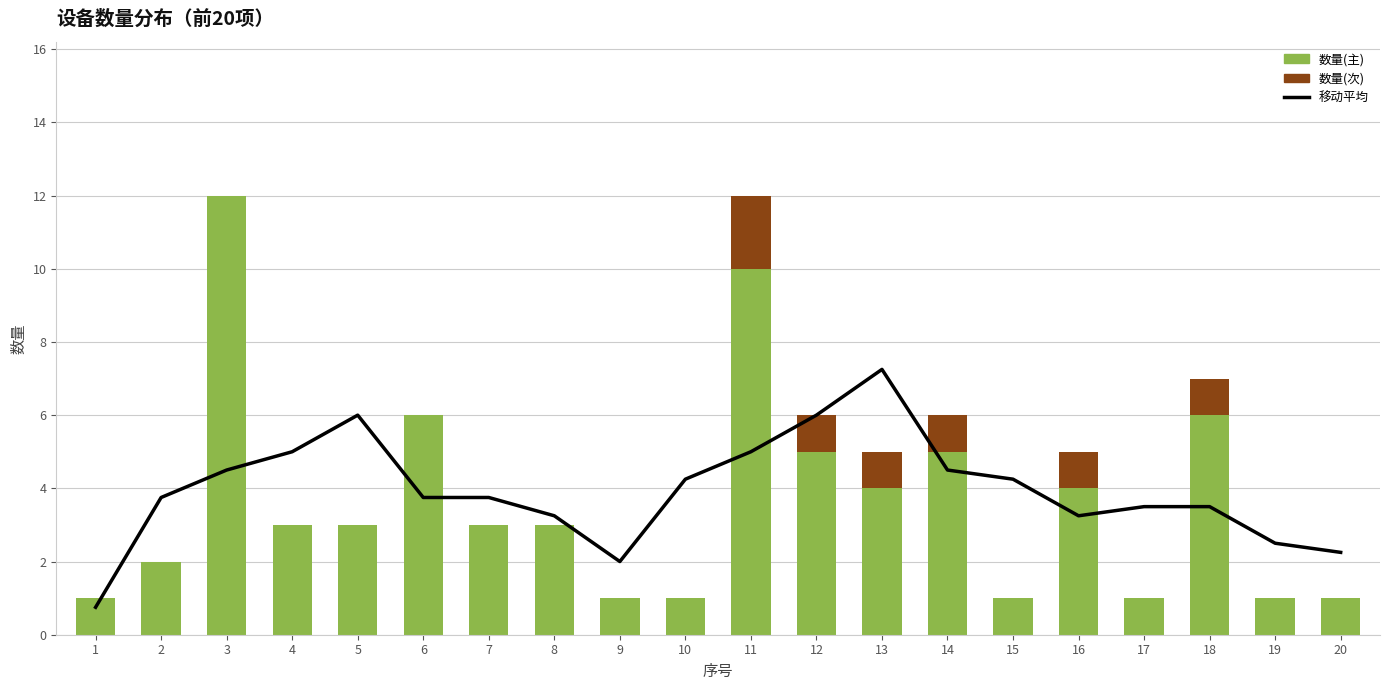

Does the chart contain any negative values?

No